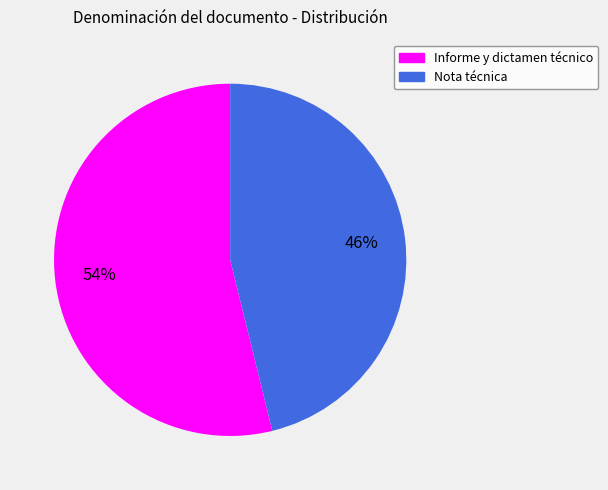

True or false: Nota técnica accounts for 46% of the total.

True